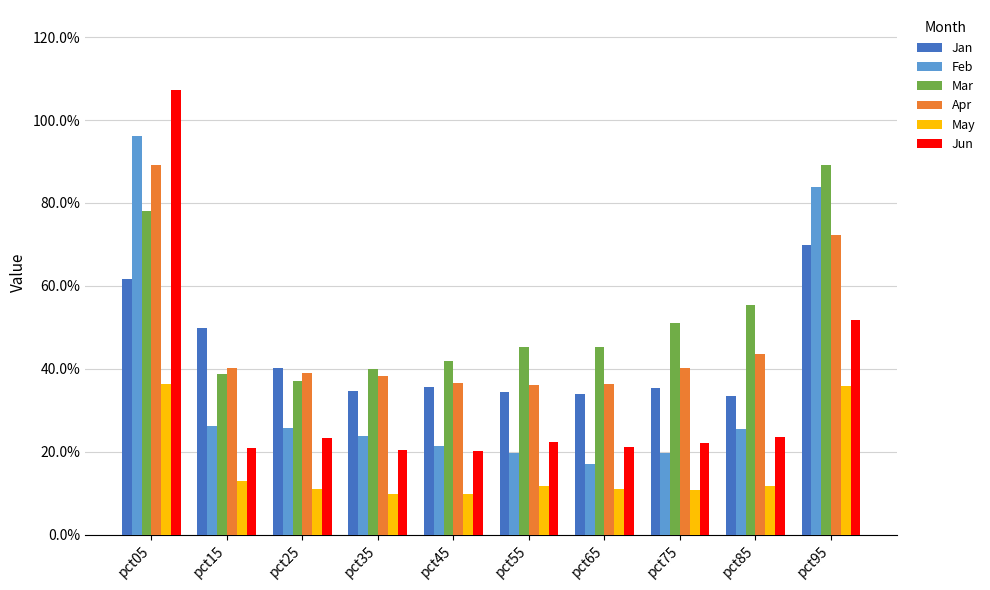

What is the approximate value of Feb at pct65?

0.2